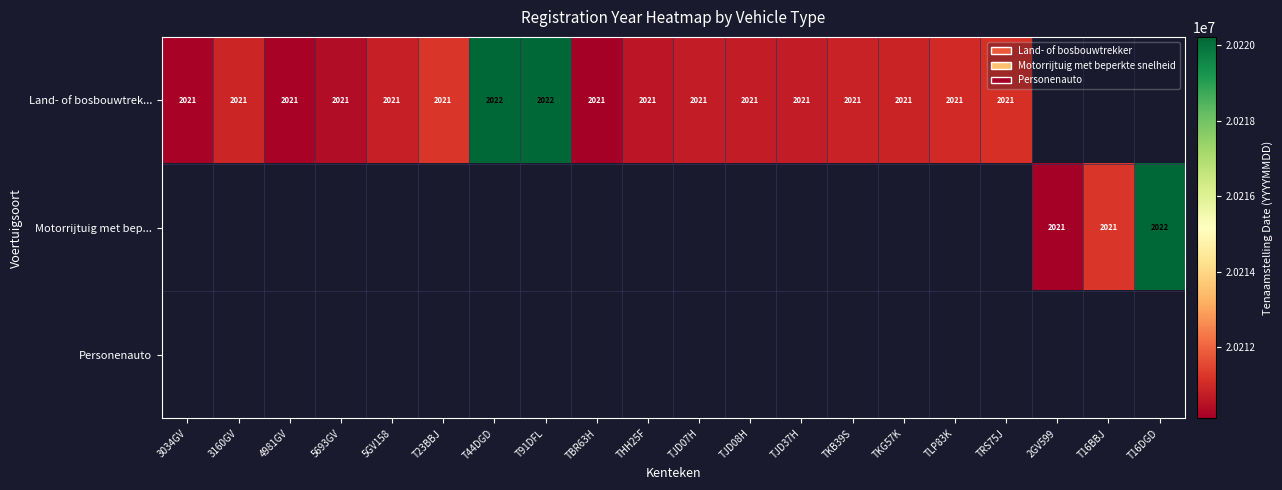

The value of Land- of bosbouwtrek... at 5693GV is 479. True or false?

False